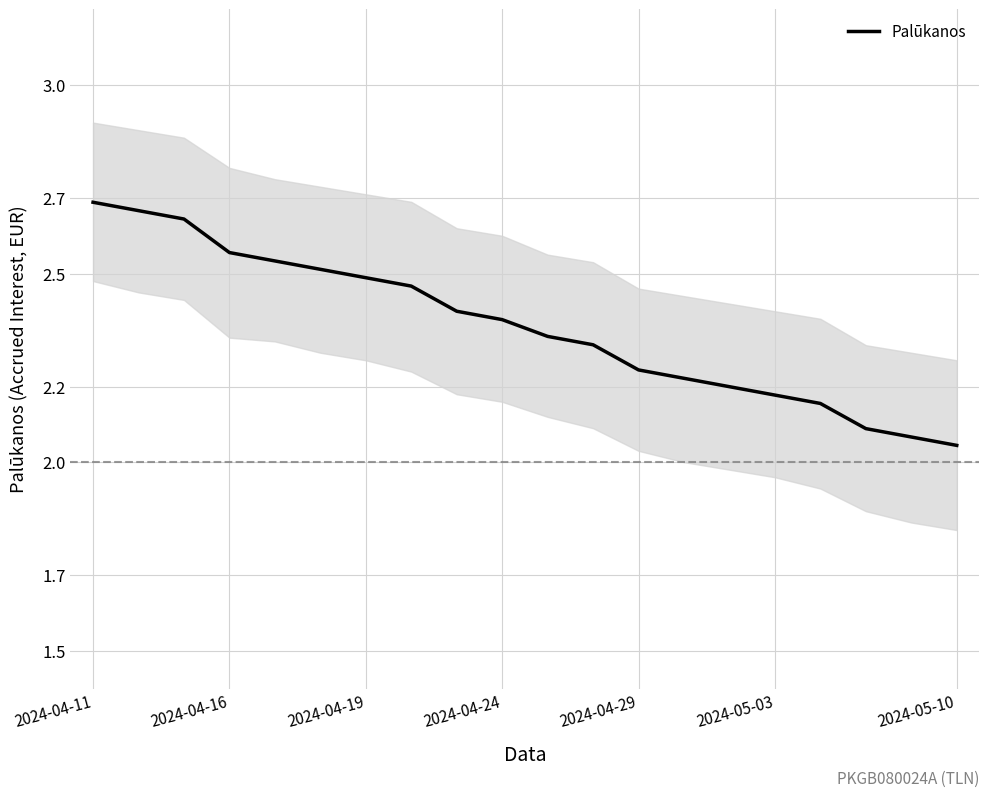

What is the maximum value shown in the chart?

2.7